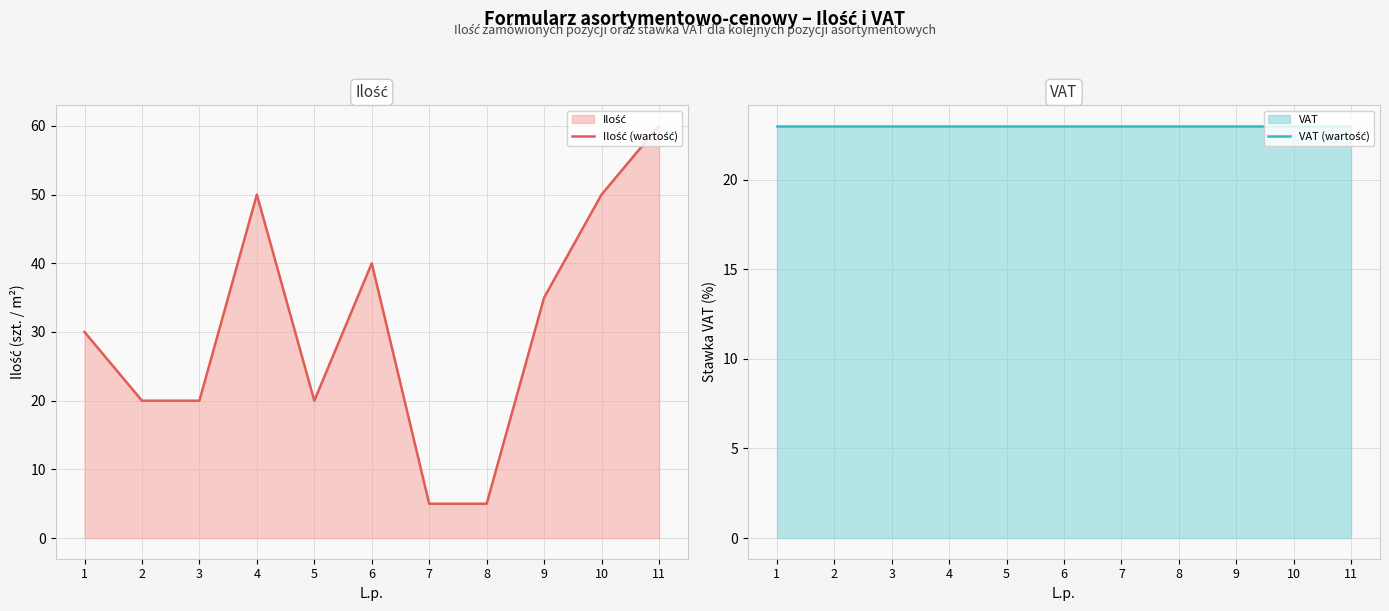

Count the number of data series in this chart.

2